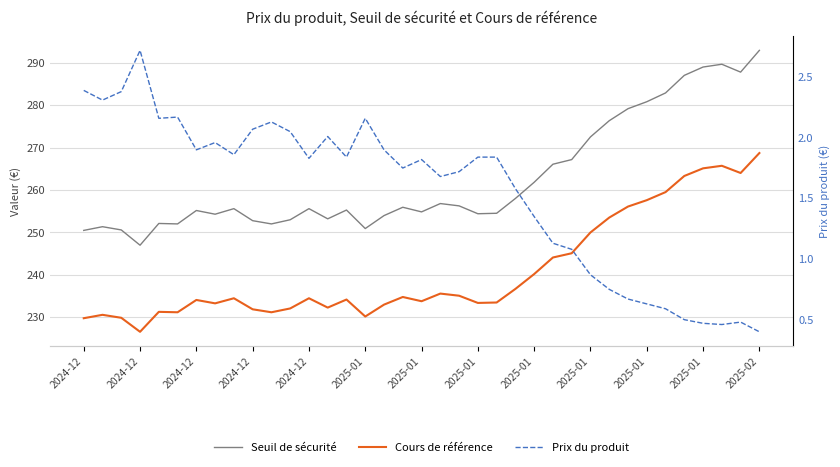

What are all the series names shown in the legend?

Seuil de sécurité, Cours de référence, Prix du produit